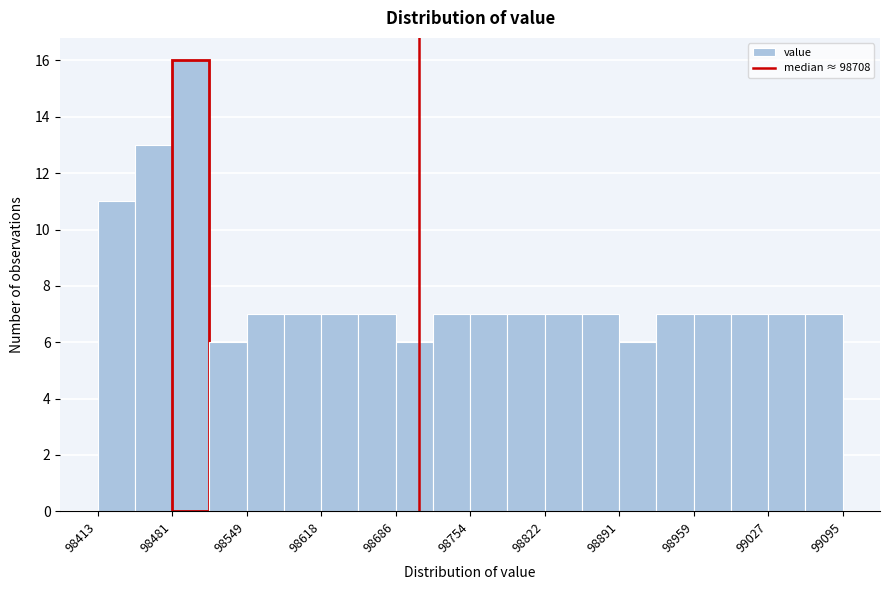

Read against the x-axis, roughly where is the centre of the tallest bar?

98500